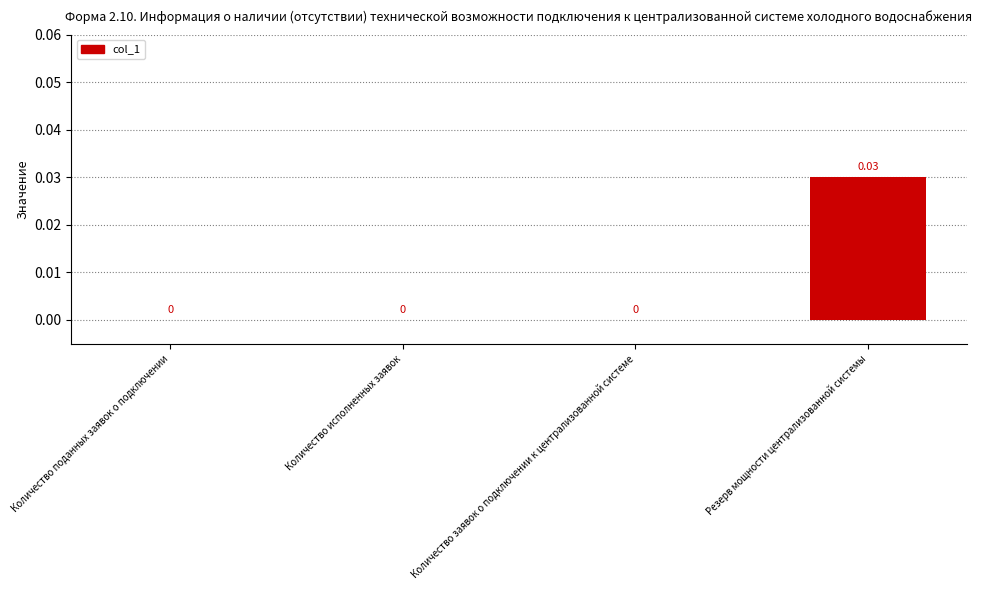

Which has a higher value, Количество заявок о подключении к централизованной системе or Резерв мощности централизованной системы?

Резерв мощности централизованной системы